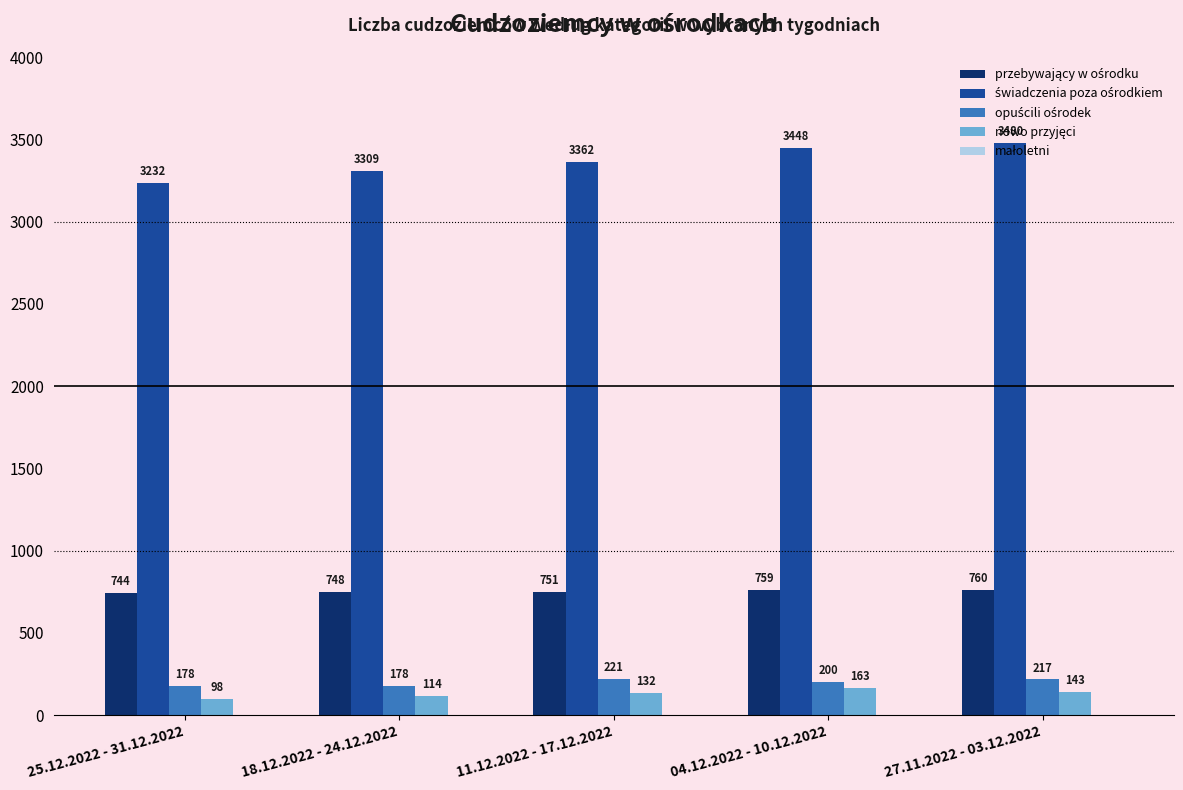

What is the smallest value displayed?

98